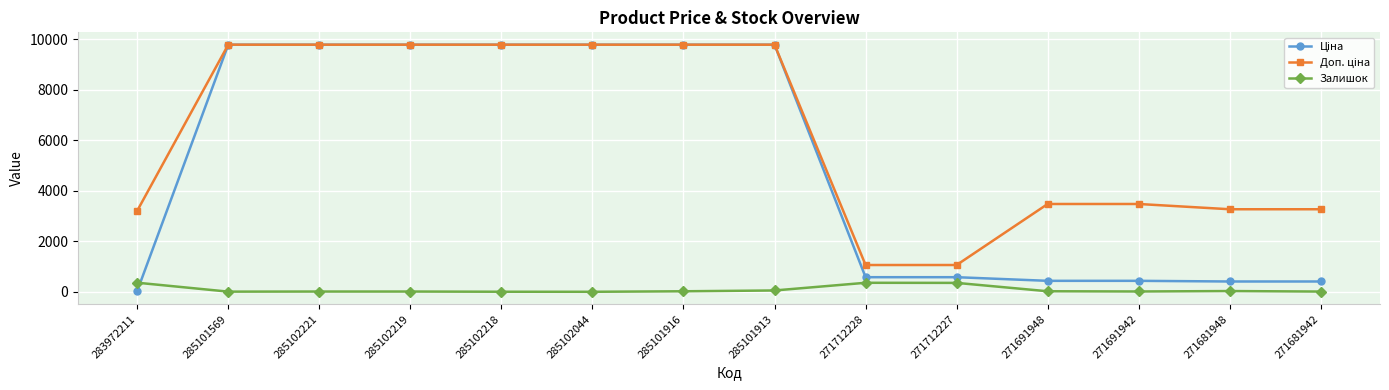

At how many categories does at least one series exceed 4725?

7